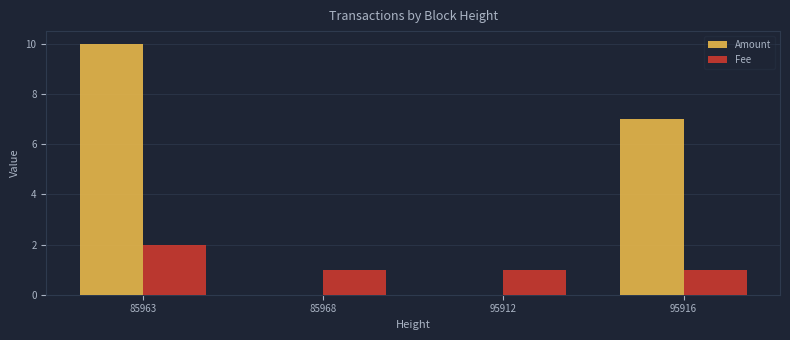

What is the sum of all Fee values?

5